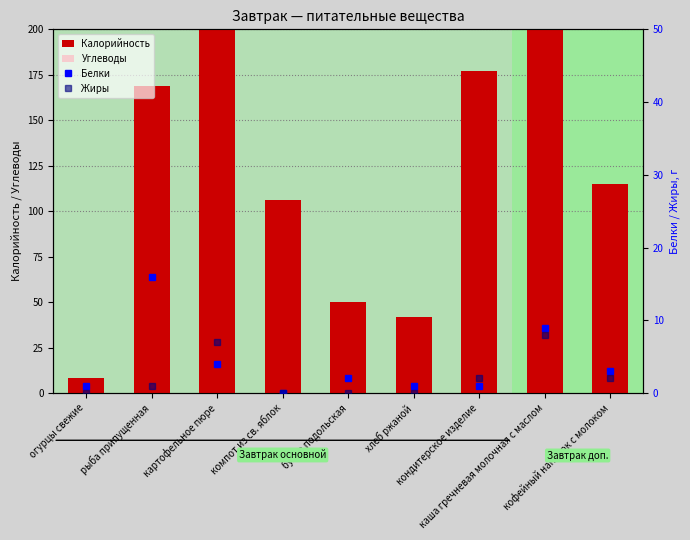

How many values in Белки are above zero?

8